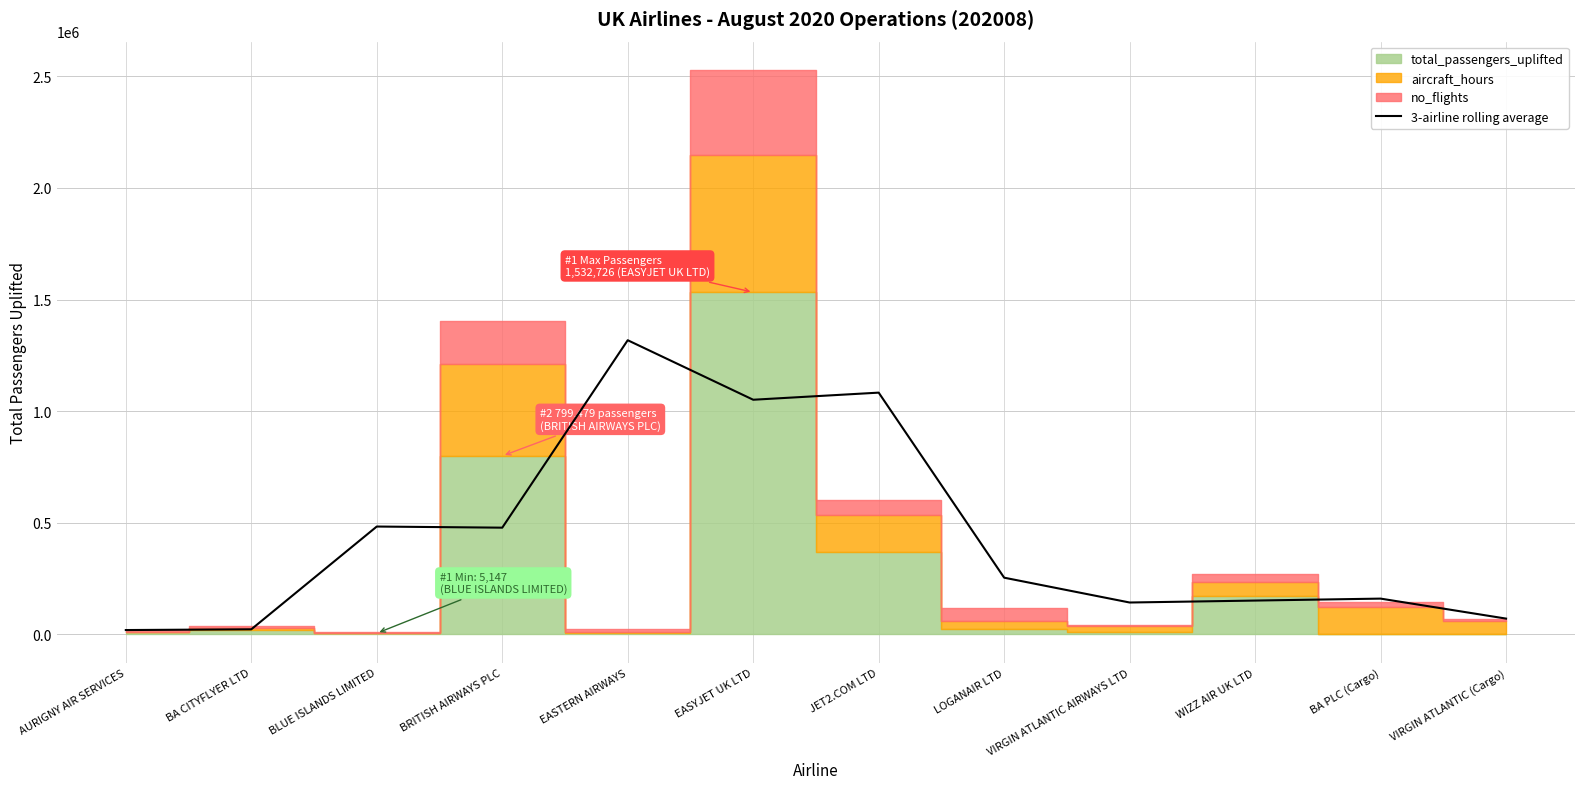

What is the value of the 8th point from the left?

254018.1